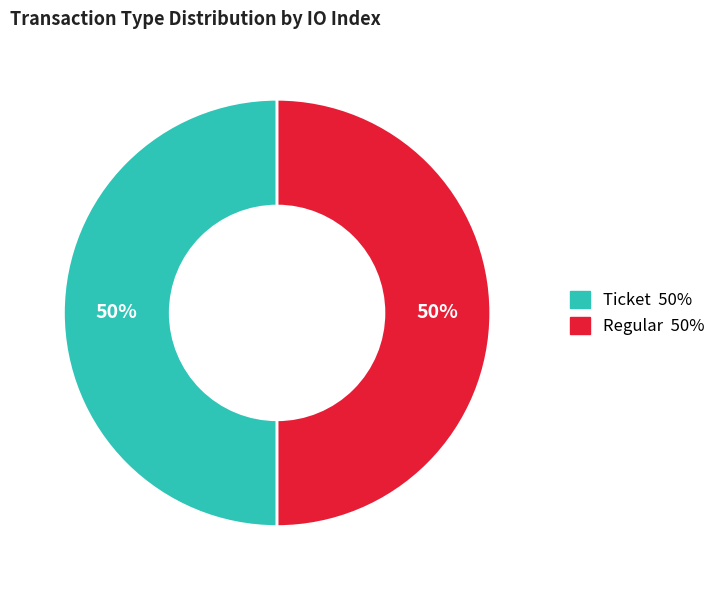

To the nearest percent, what is the average slice percentage?

50%